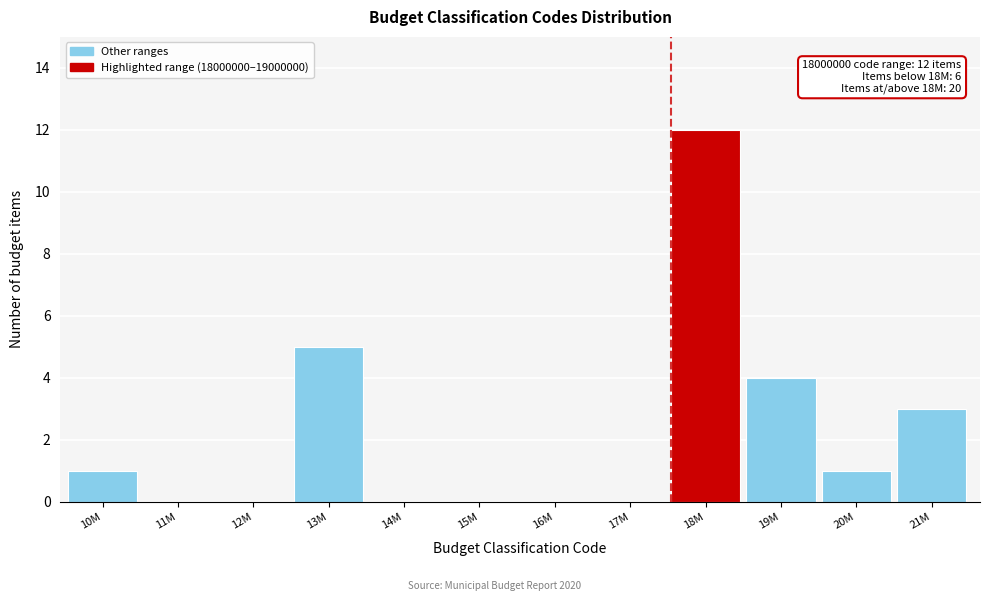

Reading left to right, list all the values displayed in this chart.

10M=1	11M=0	12M=0	13M=5	14M=0	15M=0	16M=0	17M=0	18M=12	19M=4	20M=1	21M=3